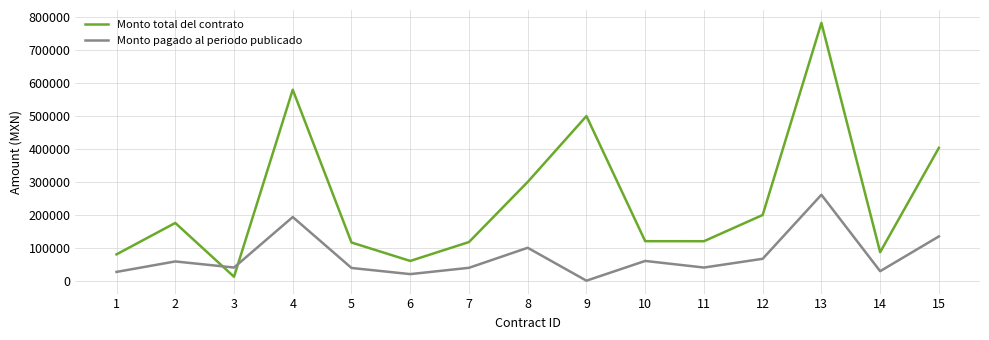

True or false: Monto pagado al periodo publicado and Monto total del contrato cross at least once.

True